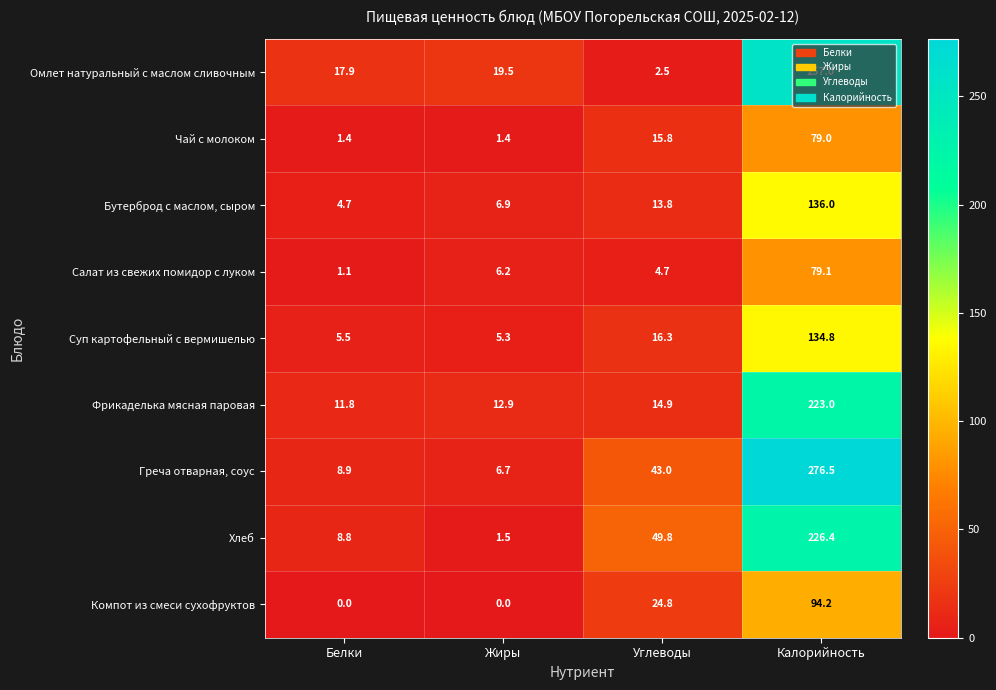

Is it true that Компот из смеси сухофруктов equals 24.8 at Углеводы?

True